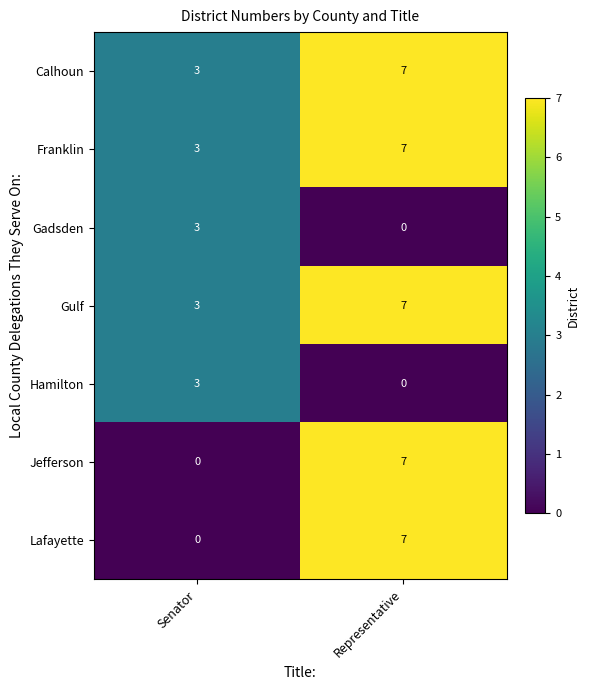

Which category has the highest value in the Calhoun series?

Representative